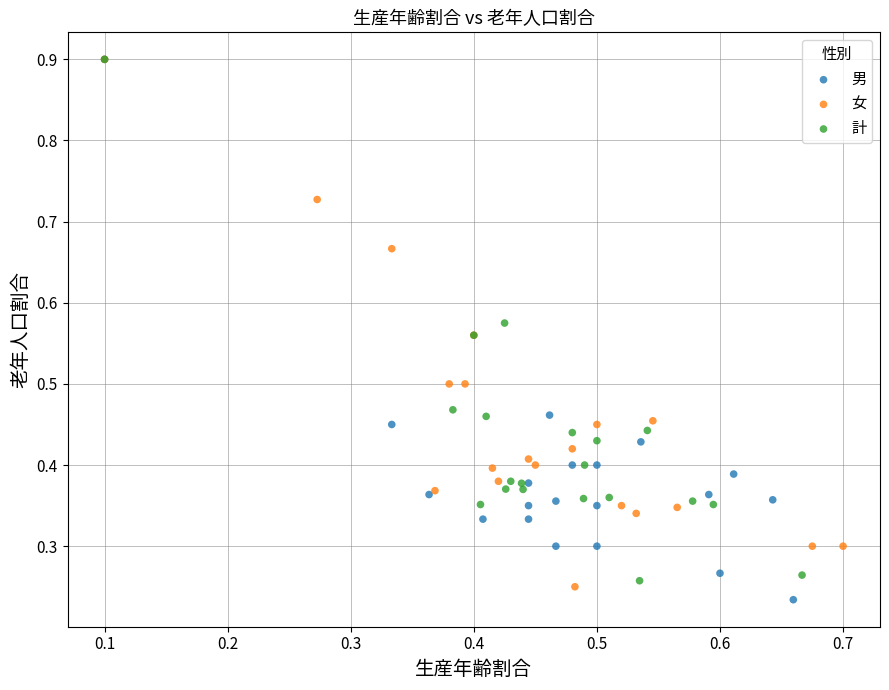

Which series reaches the minimum Y coordinate?

男